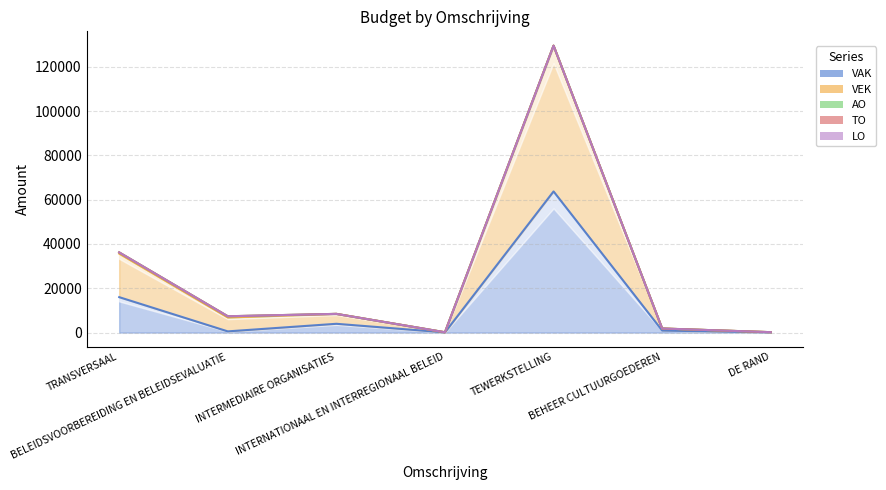

What is the difference between the VAK values at TRANSVERSAAL and DE RAND?

15902